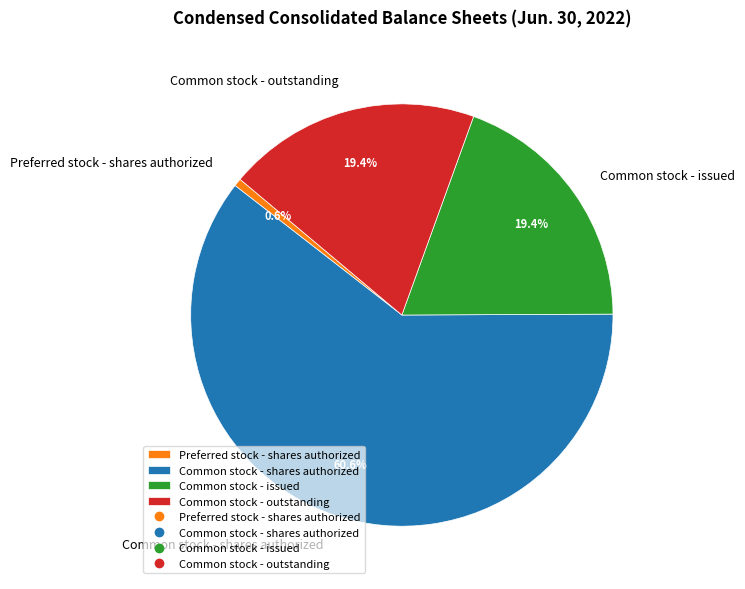

To the nearest percent, what portion does Common stock - outstanding represent?

19%